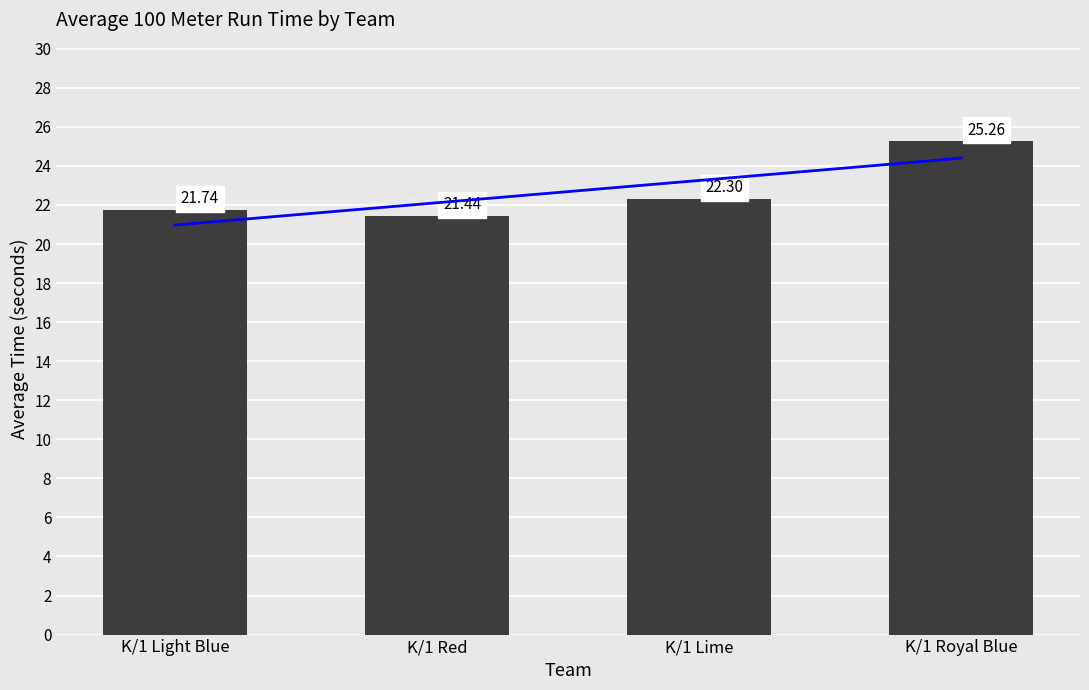

Which has a higher value, K/1 Light Blue or K/1 Royal Blue?

K/1 Royal Blue